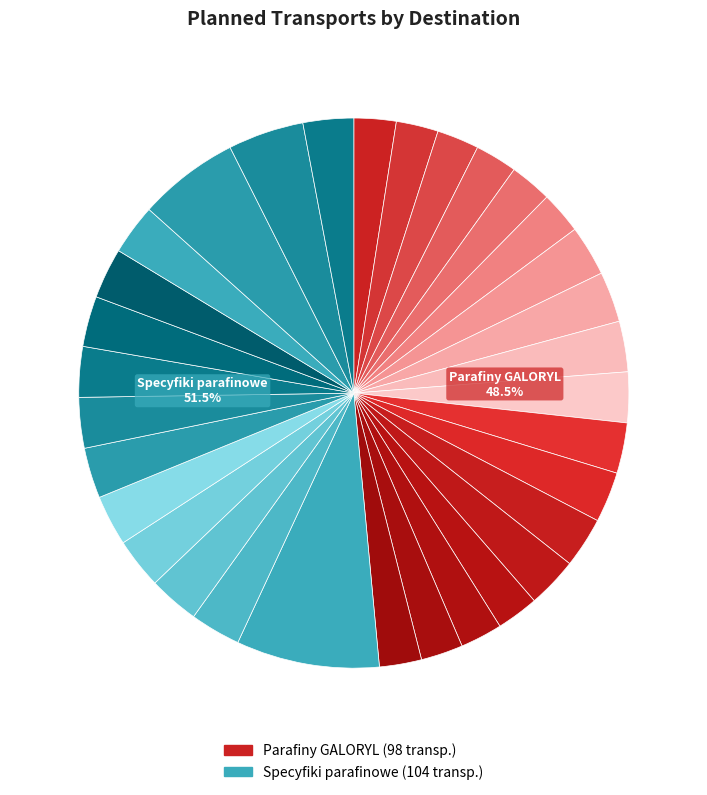

What is the smallest slice in the pie chart?

Parafiny GALORYL
(Aigrefeuille)